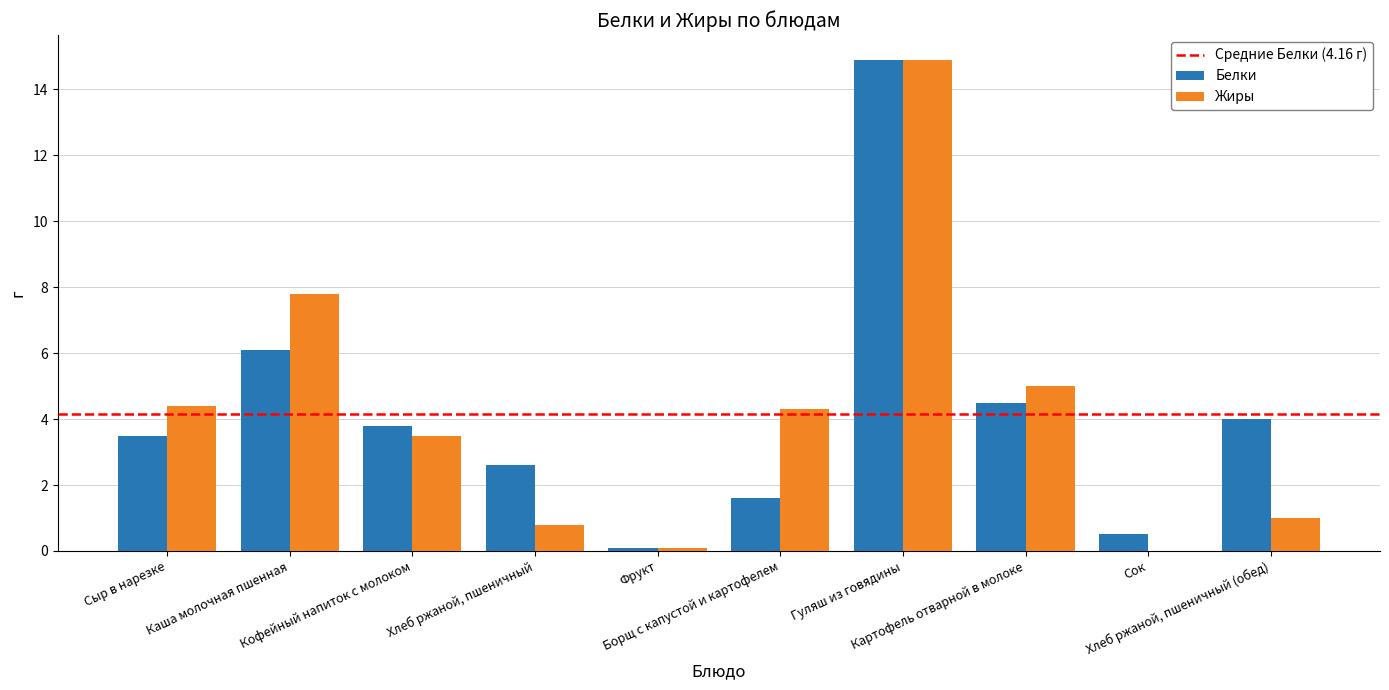

What is the sum of all Жиры values?

41.8